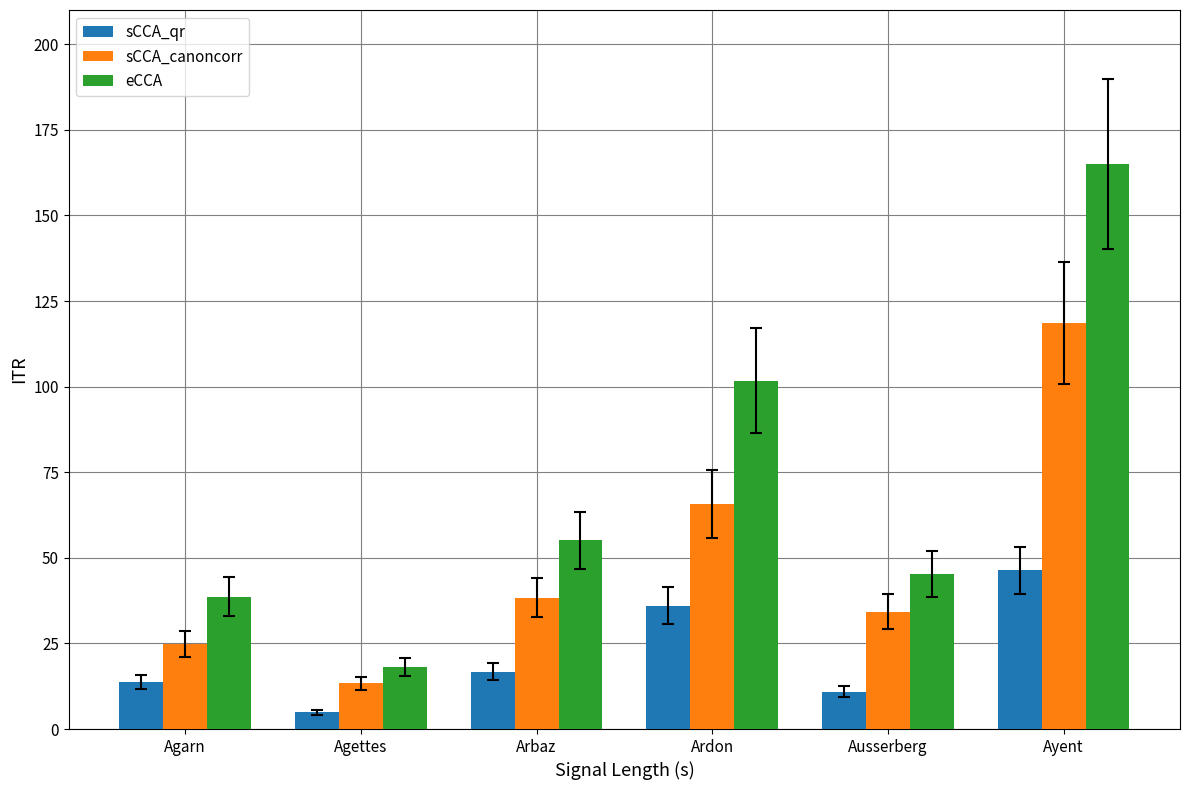

Is the value of eCCA at Arbaz greater than the value of sCCA_canoncorr at Agarn?

Yes